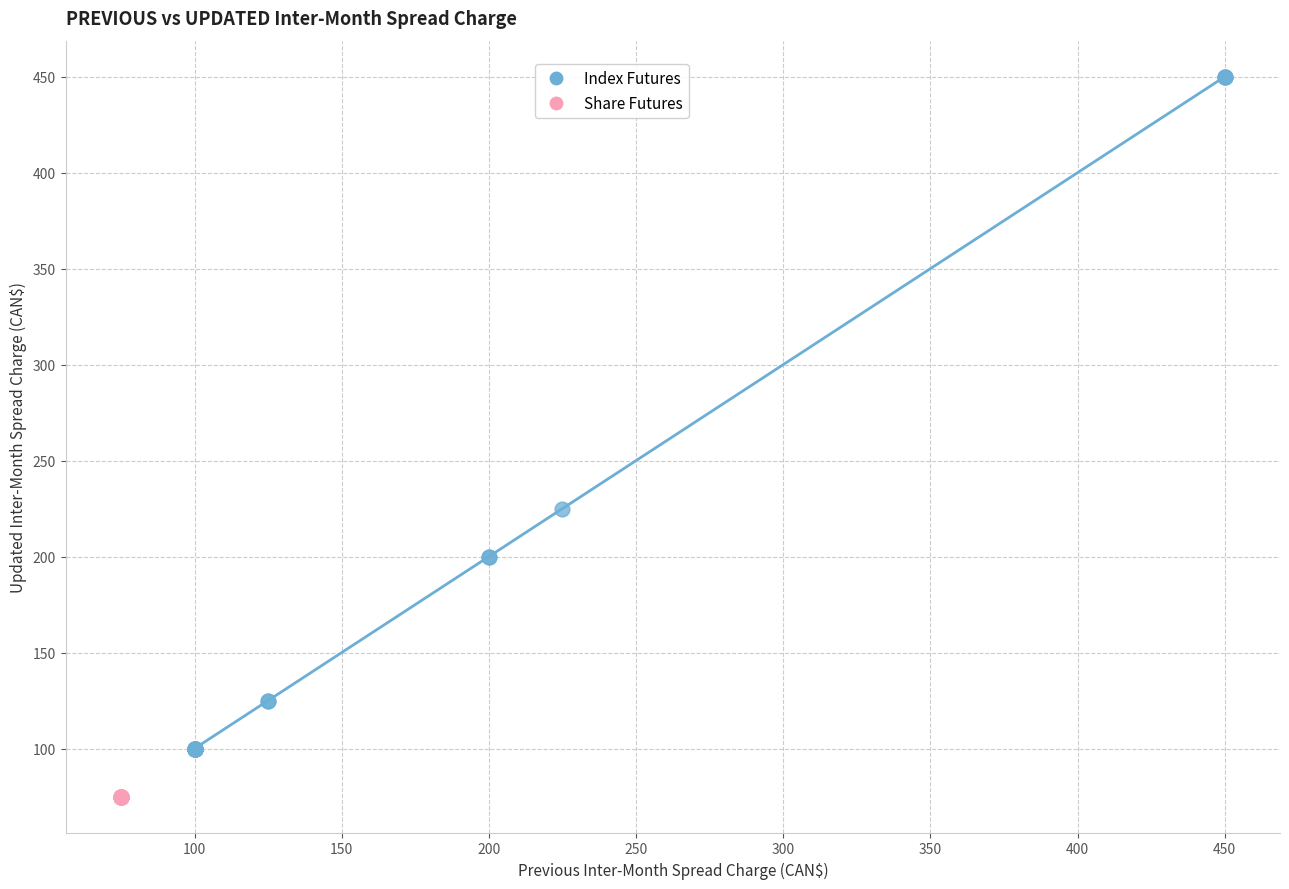

Which series contains the lowest Y value?

Share Futures